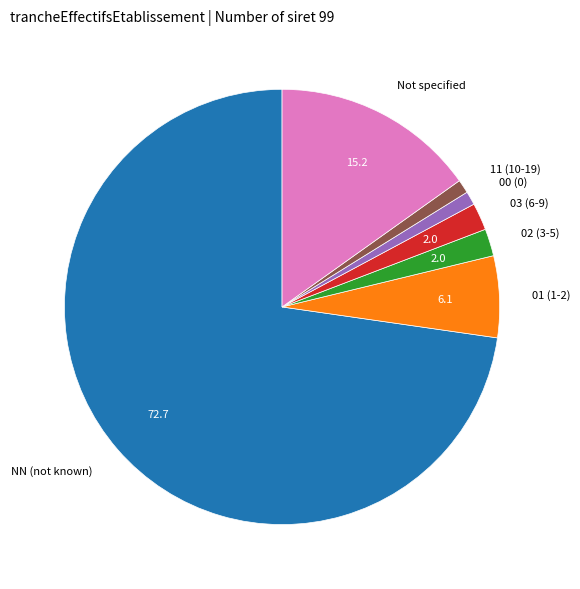

Combined, do Not specified and NN (not known) account for over 50%?

Yes